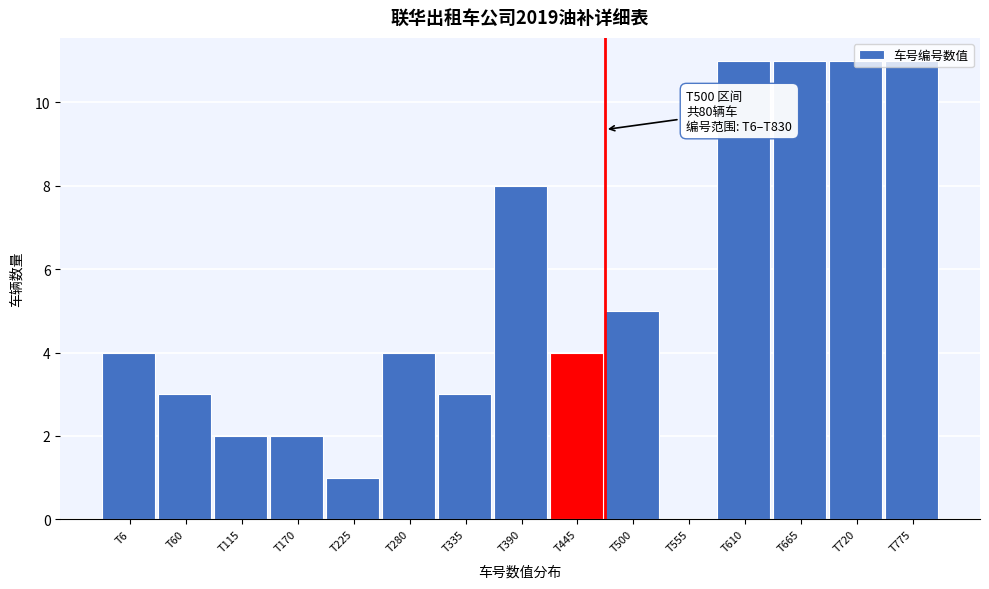

Which has a higher value, T225 or T445?

T445